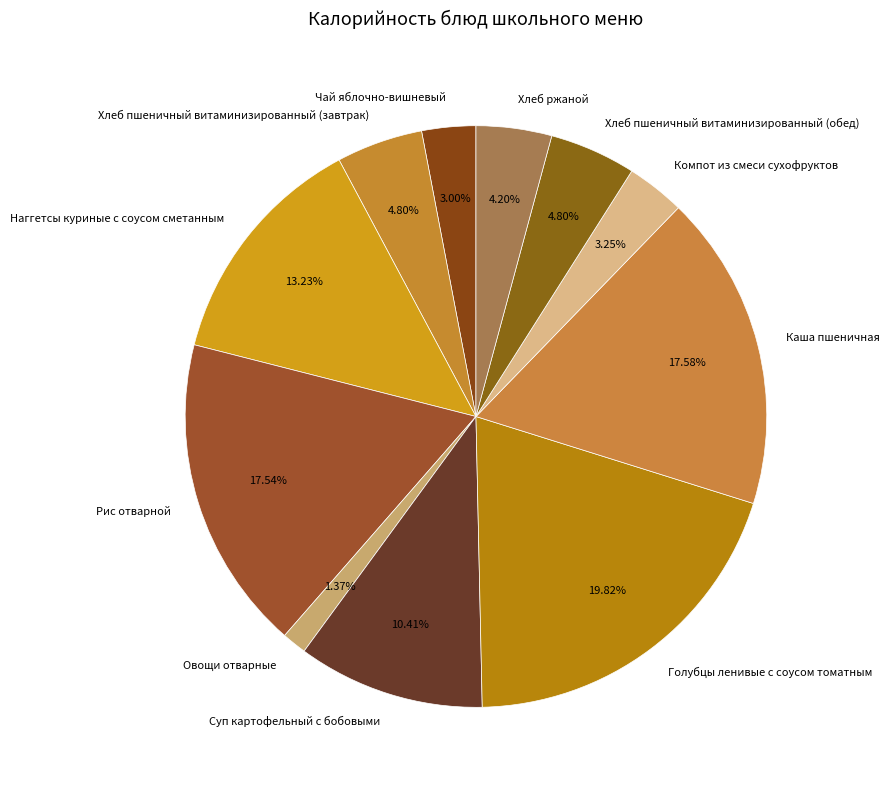

What percentage do Чай яблочно-вишневый and Голубцы ленивые с соусом томатным together represent?

22.8%